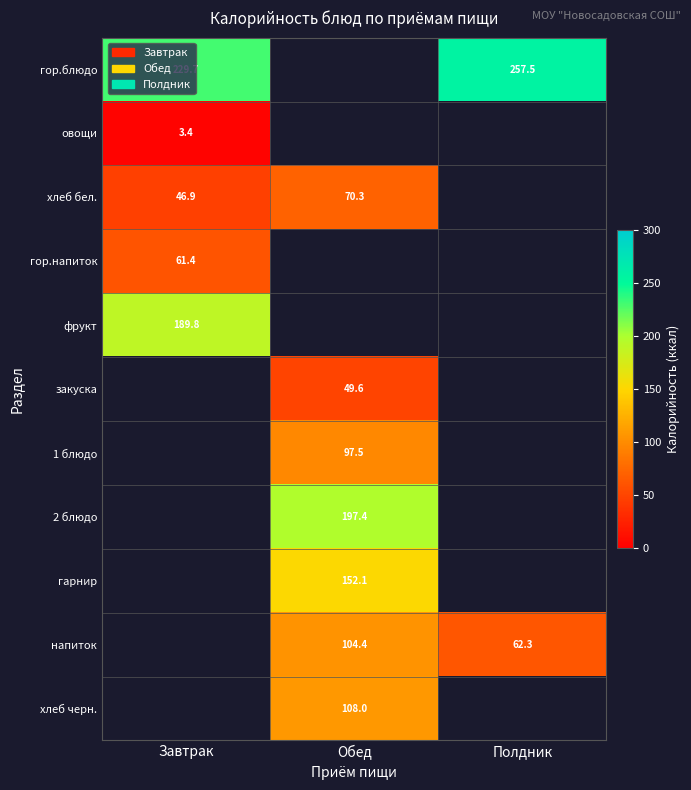

How many categories are shown in the chart?

3